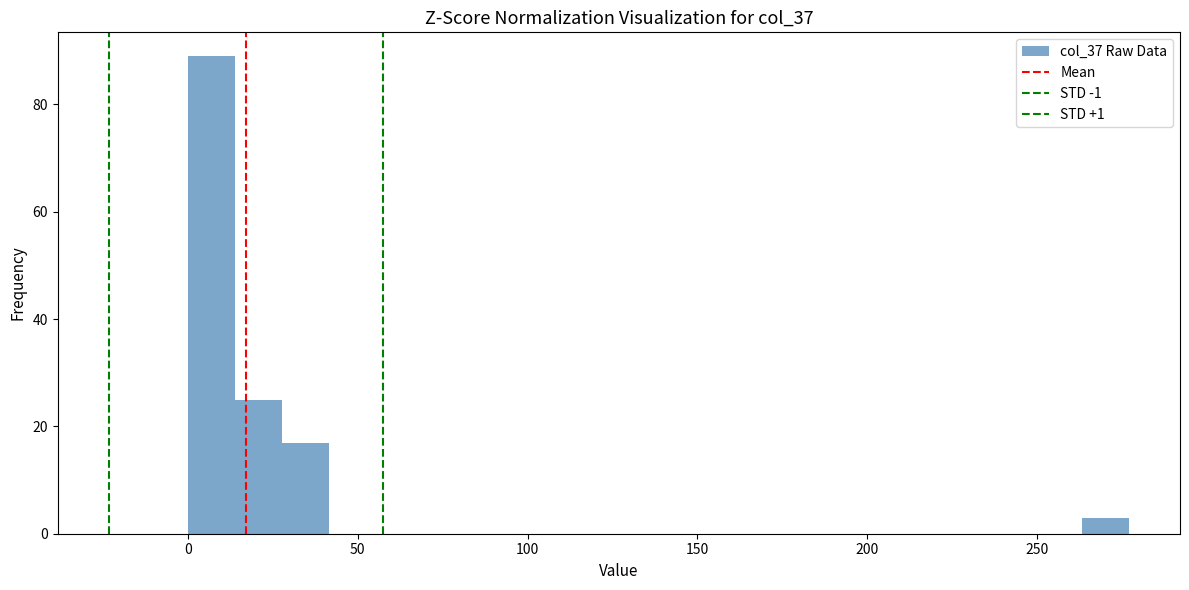

Around what value on the x-axis is the tallest bar? Give the approximate position of its centre, as read against the axis.

5